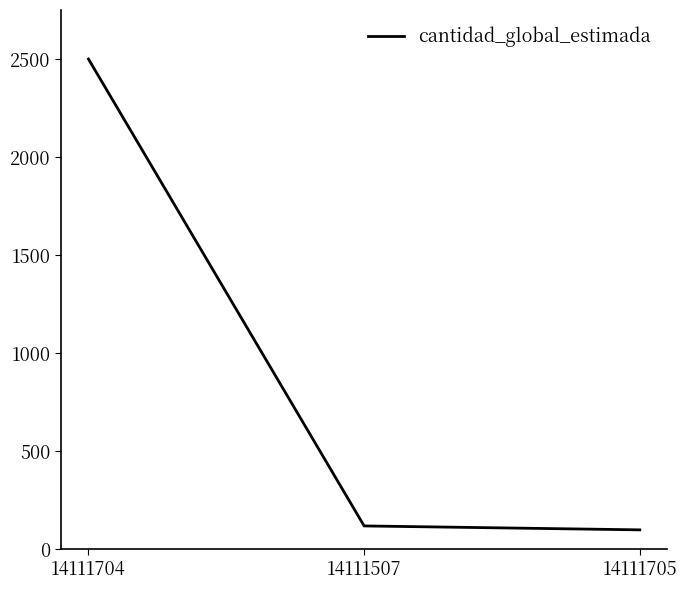

Reading right to left, list all the values displayed in this chart.

14111705=100	14111507=120	14111704=2500